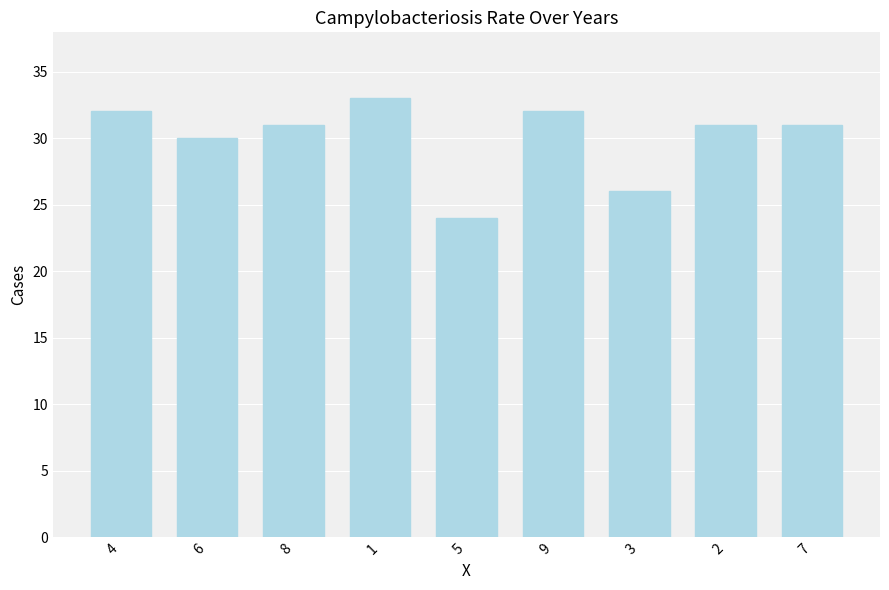

What is the change in value from 6 to 8?

+1